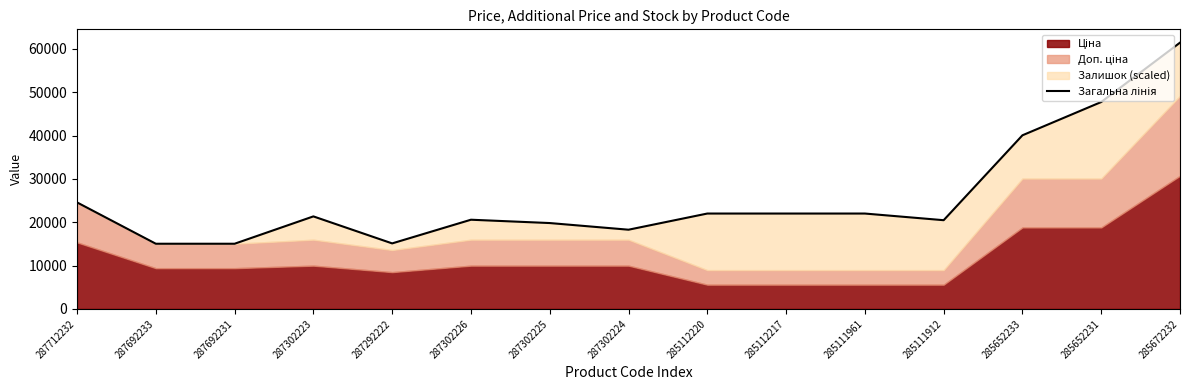

What is the sum of all values?

385492.2